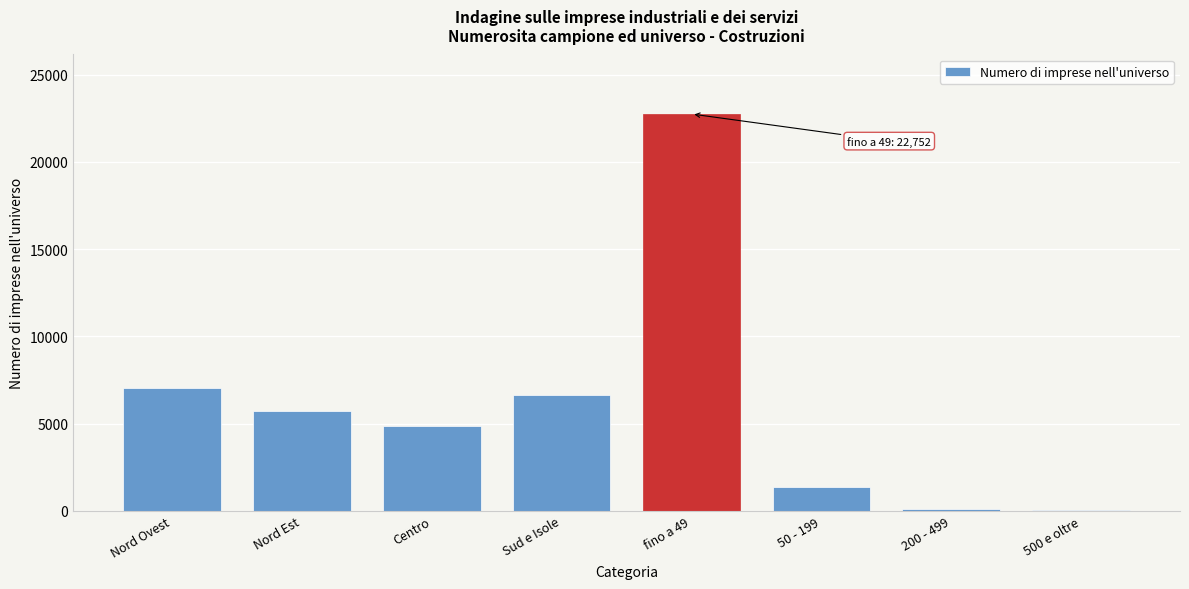

Approximately how many times larger is the value at Centro compared to 50 - 199?

3.6